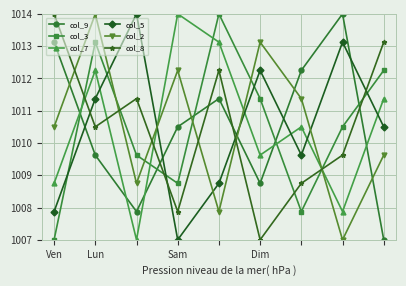

At how many categories does at least one series exceed 1010?

9